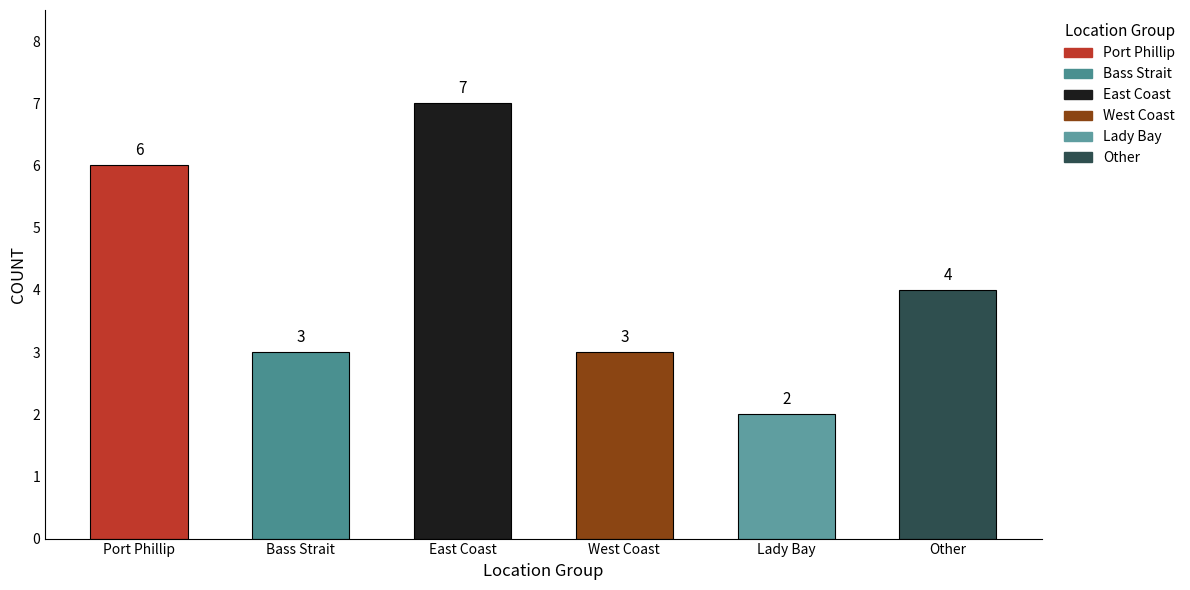

Which category has the highest value across all series?

East Coast